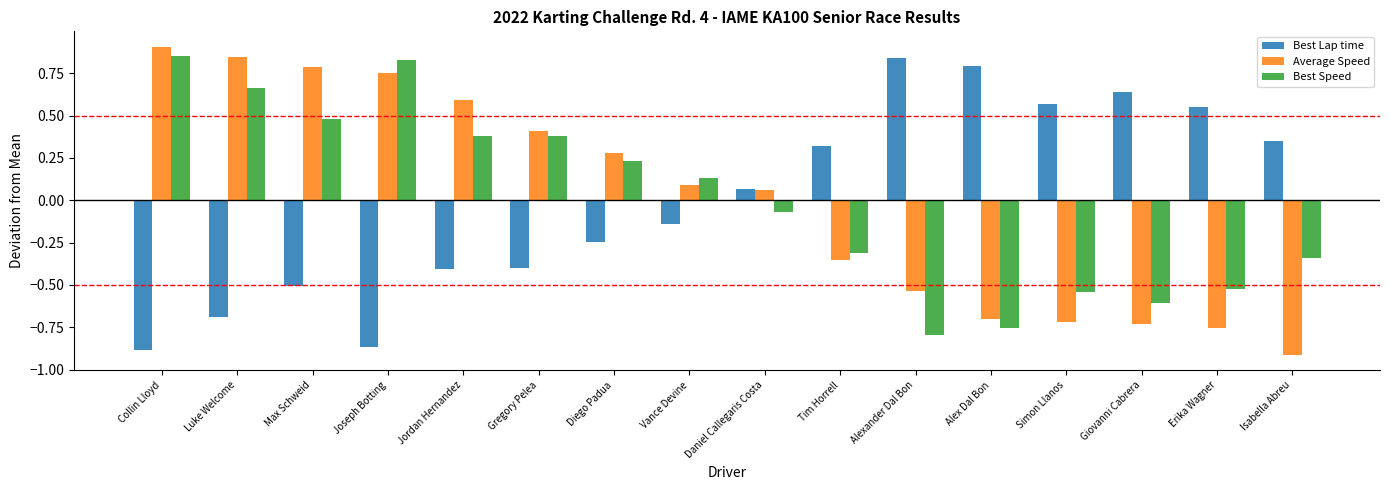

At which label is Best Lap time closest to 0?

Daniel Callegaris Costa